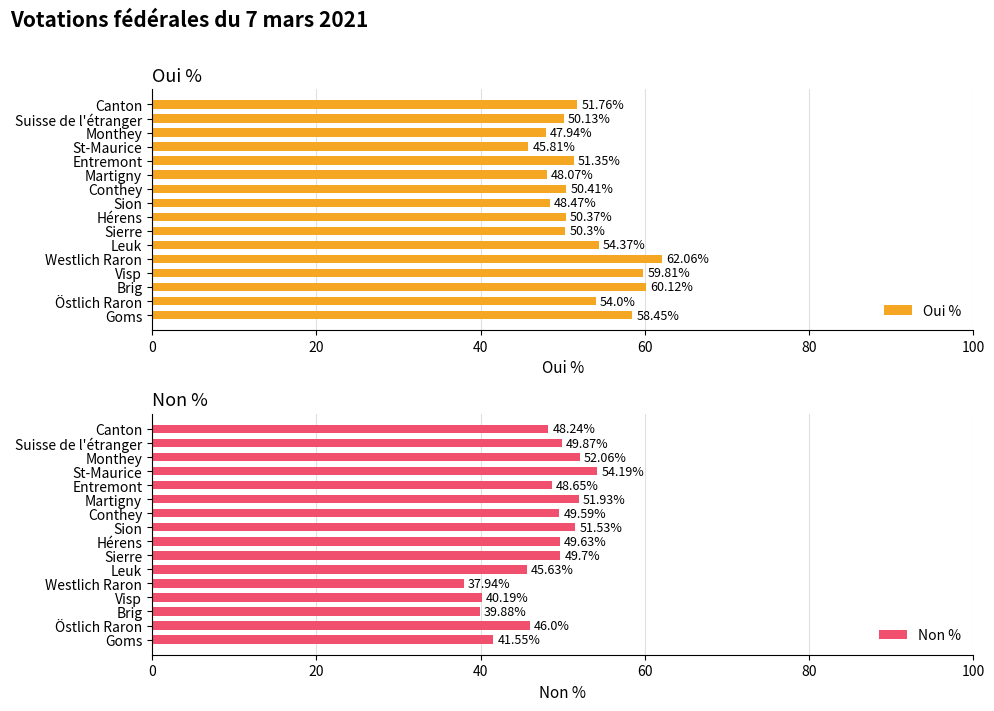

Is it true that Oui % equals 30.8 at Hérens?

False